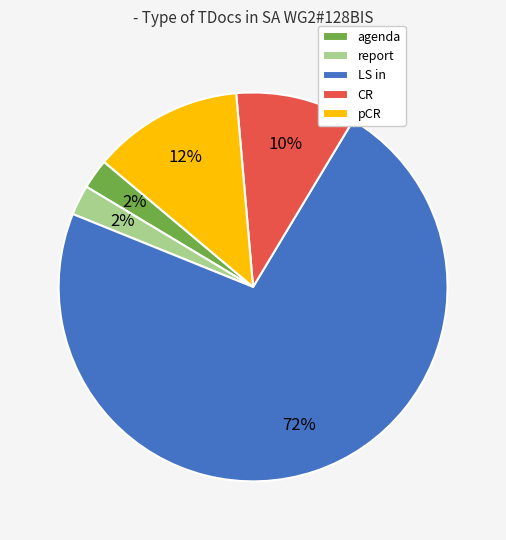

How many segments does this pie chart have?

5